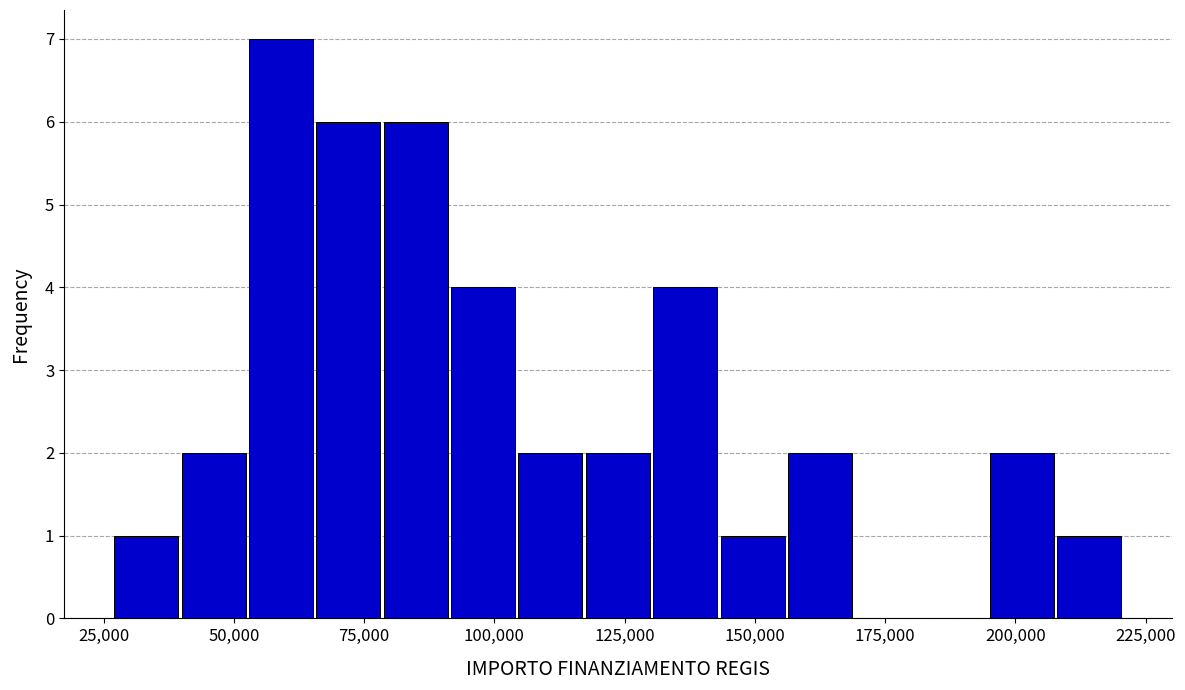

Read against the x-axis, roughly where is the centre of the tallest bar?

60000